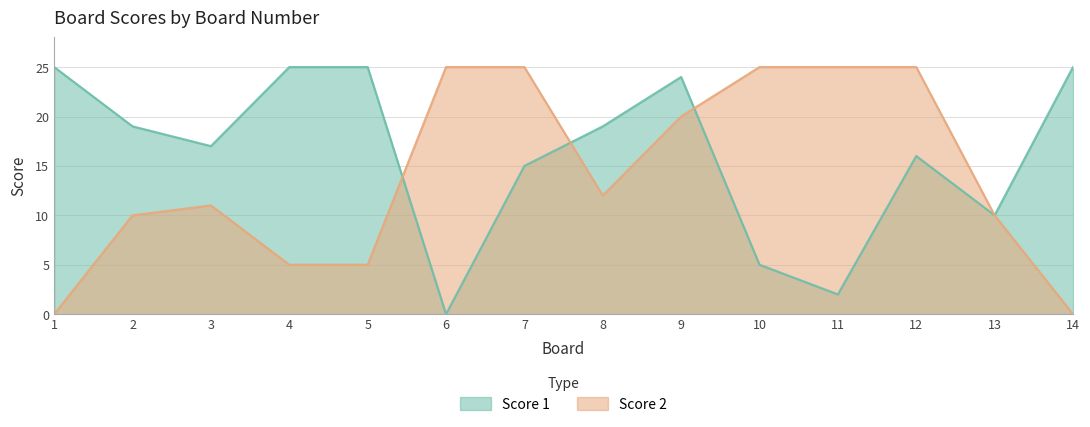

Between 8 and 5, which is larger?

5